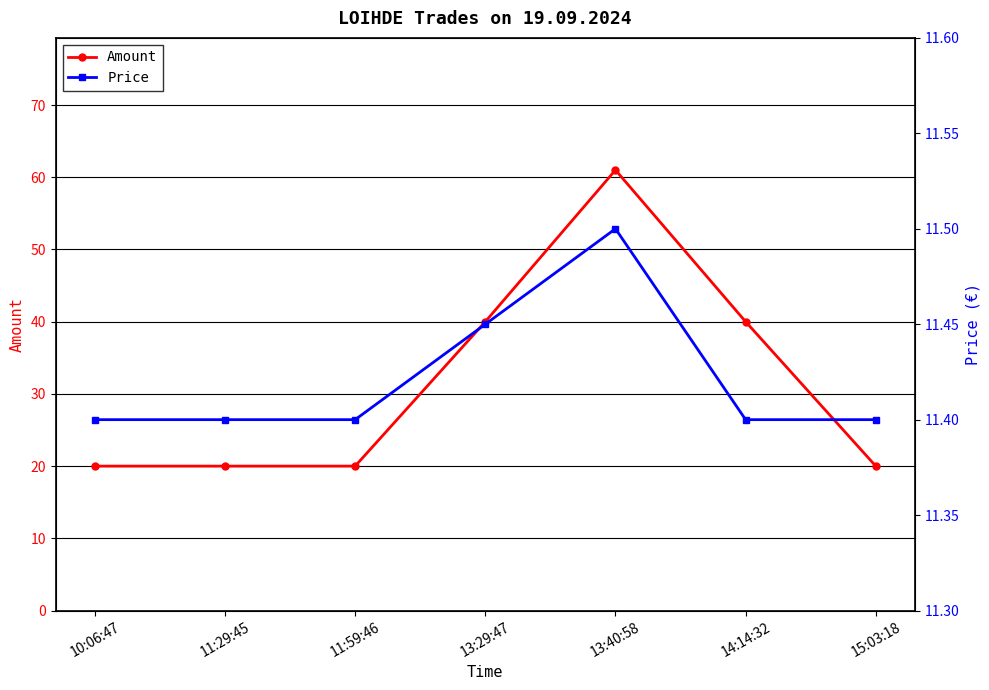

What are all the series names shown in the legend?

Amount, Price